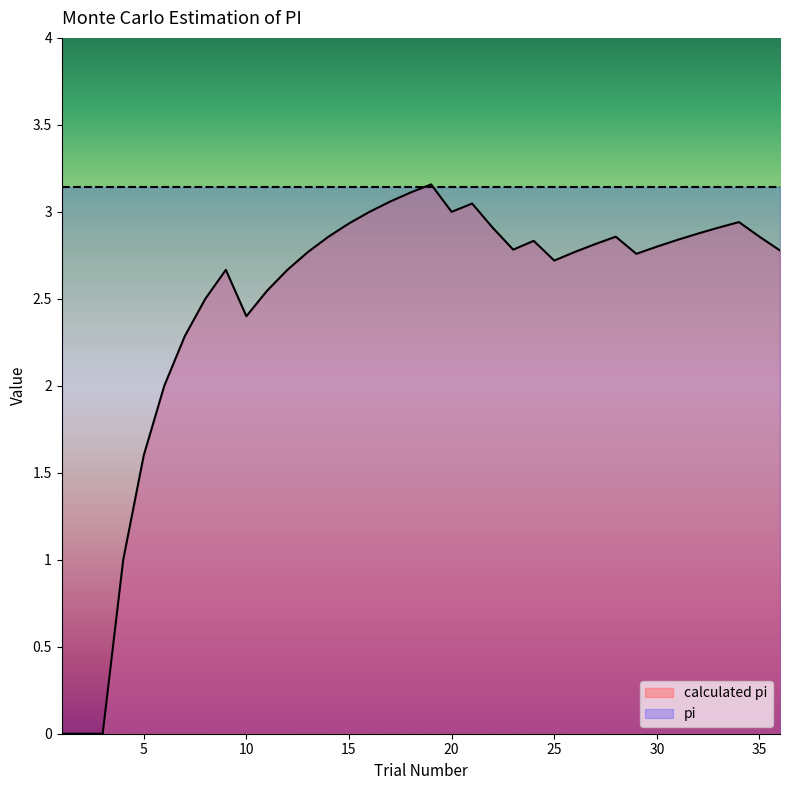

True or false: the data shows 4.5 at 21.

False